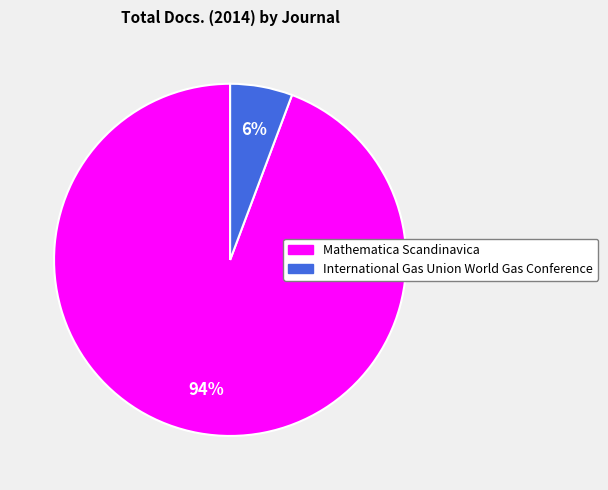

Is it true that International Gas Union World Gas Conference is 6% of the pie?

True